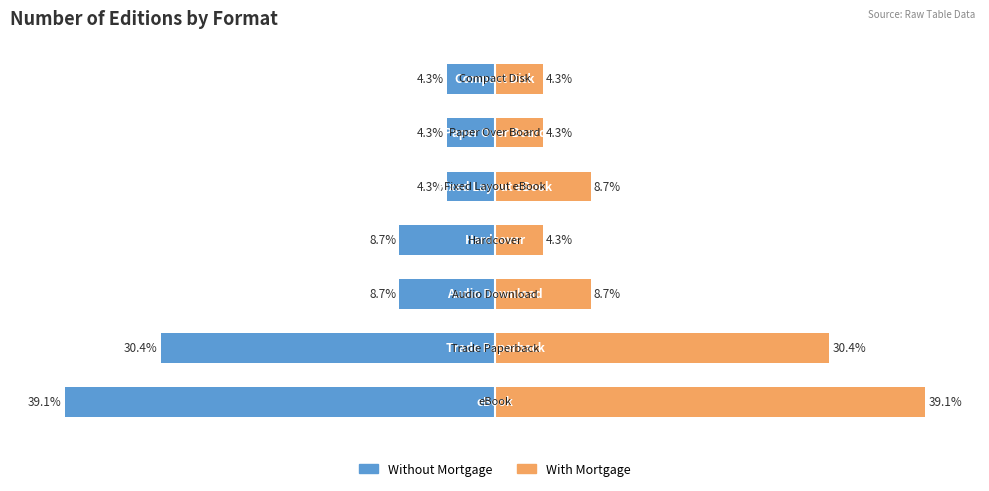

Which series has the largest total across all categories?

With Mortgage